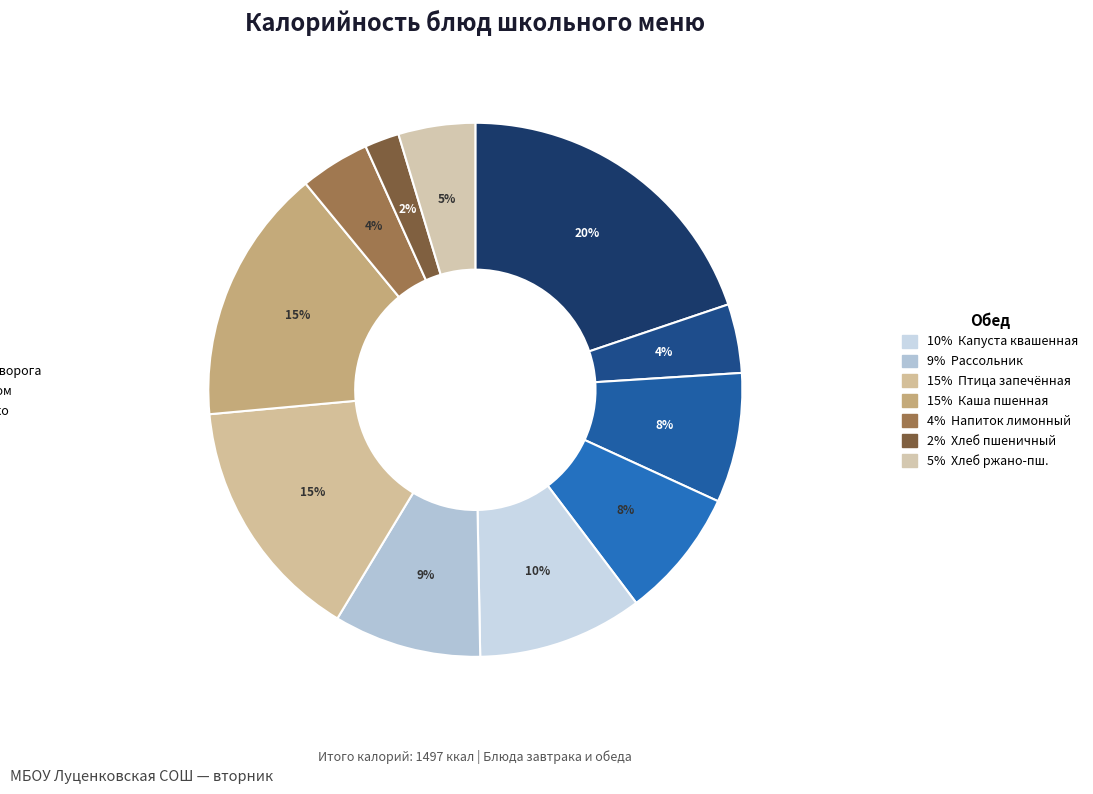

How many segments does this pie chart have?

11